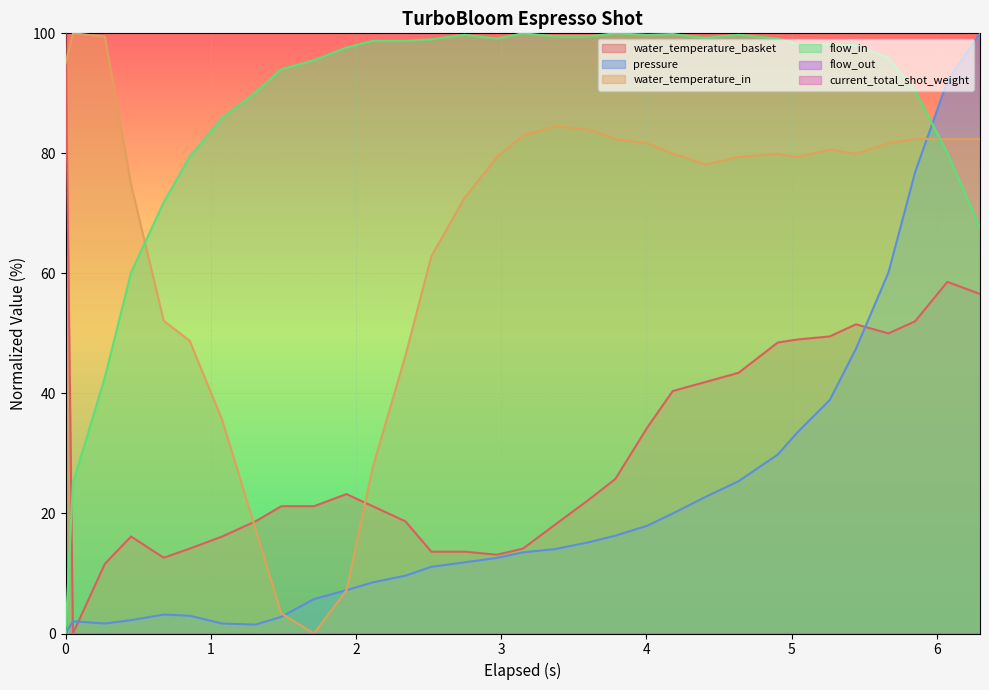

Between which two adjacent categories do pressure and water_temperature_basket first intersect?

0.0 and 0.051